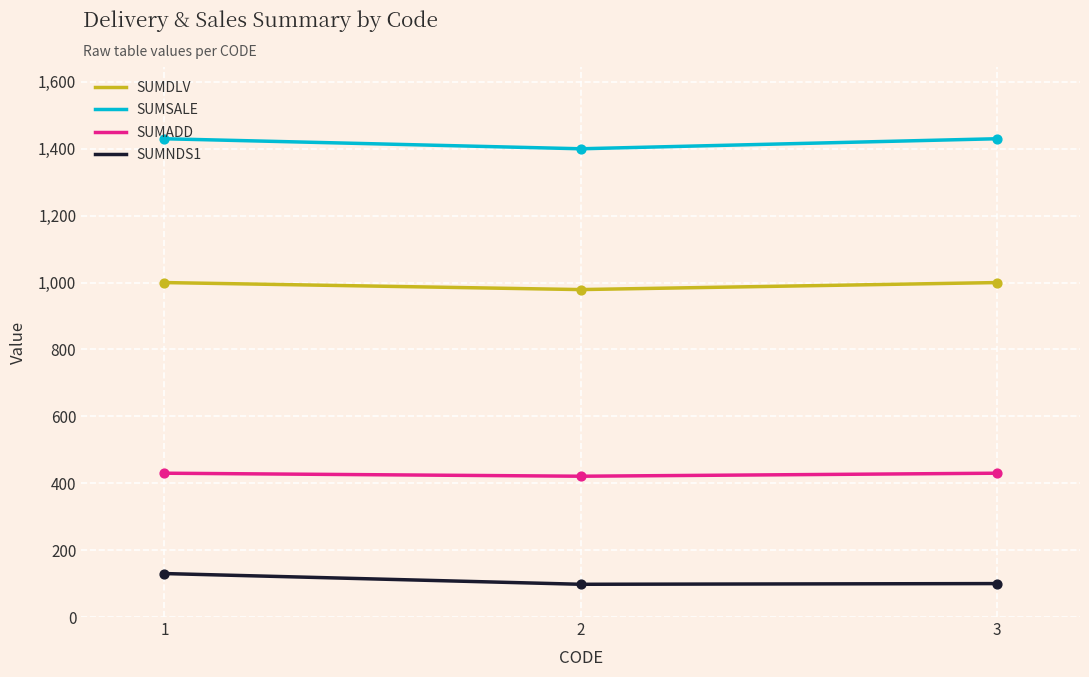

What is the total value across all series at 1?

2990.0